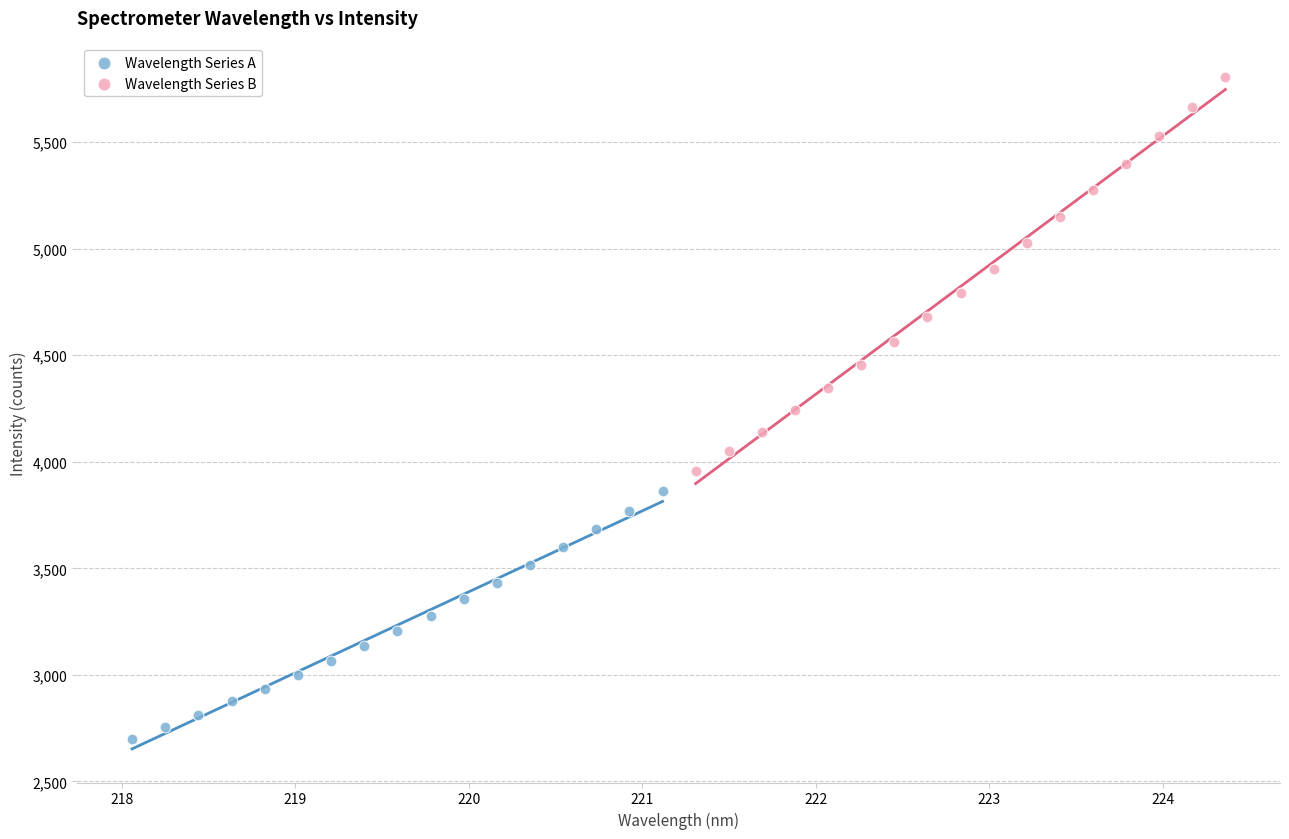

Which series has the largest Y range (max minus min)?

Wavelength Series B